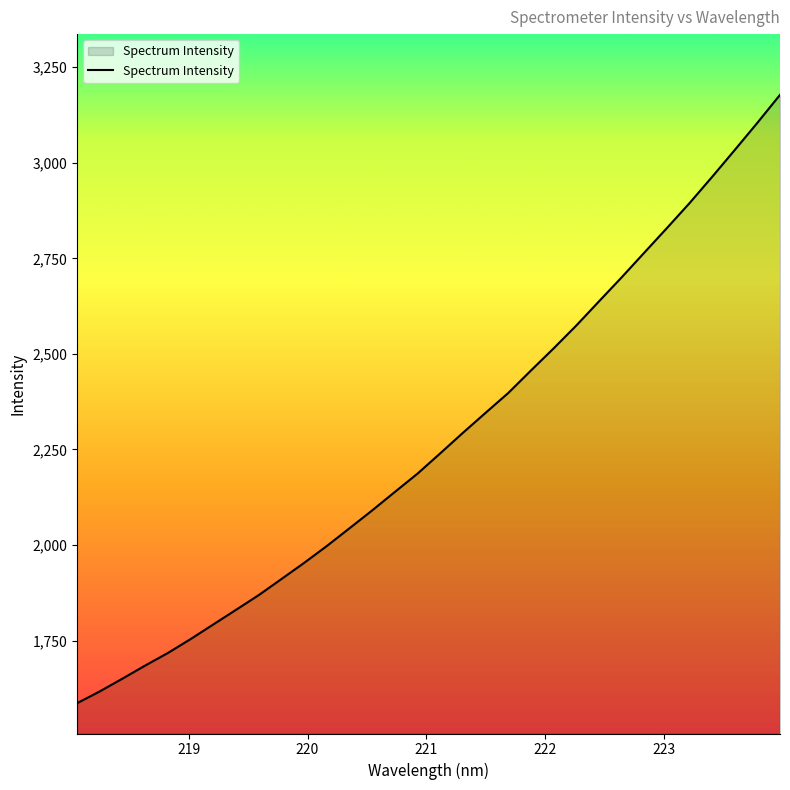

What is the smallest value displayed?

1586.3